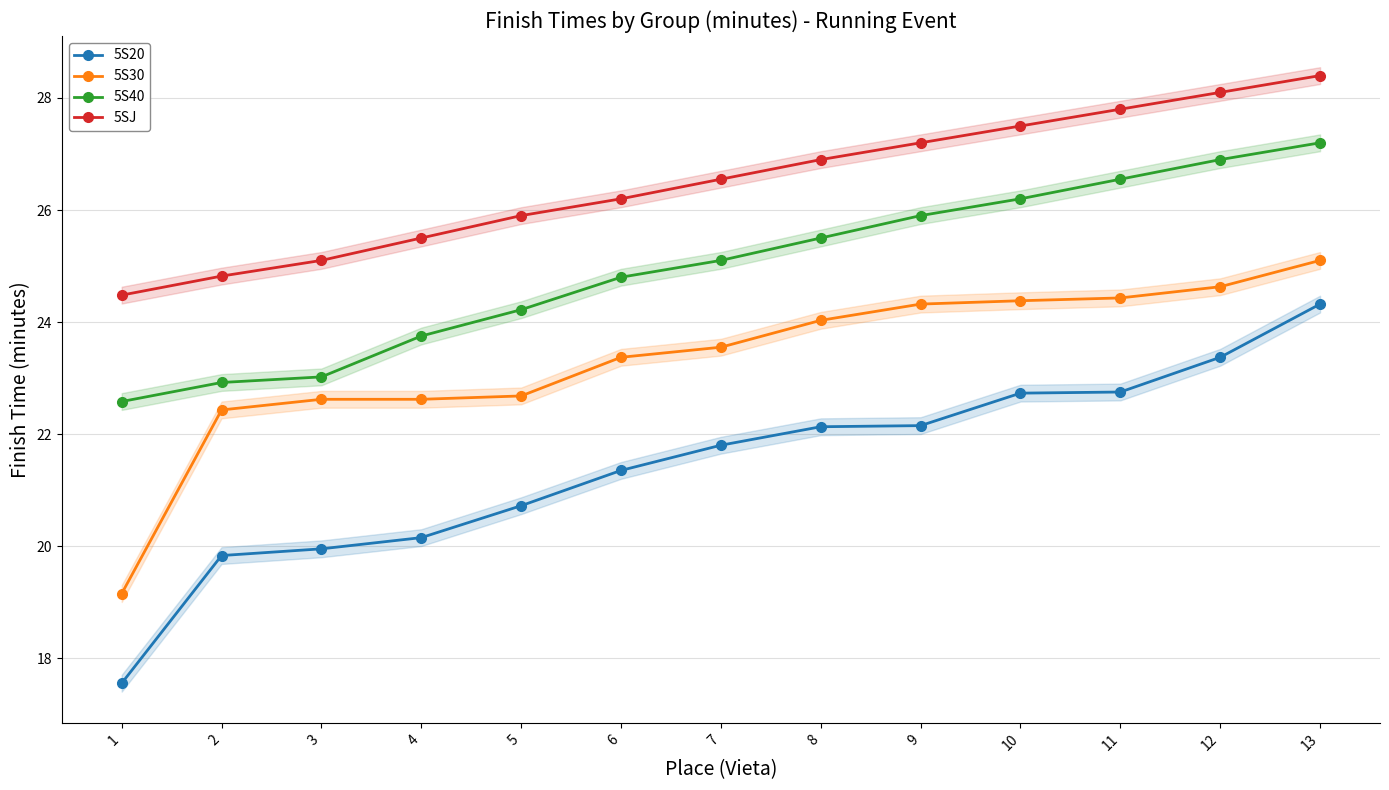

What are all the series names shown in the legend?

5S20, 5S30, 5S40, 5SJ